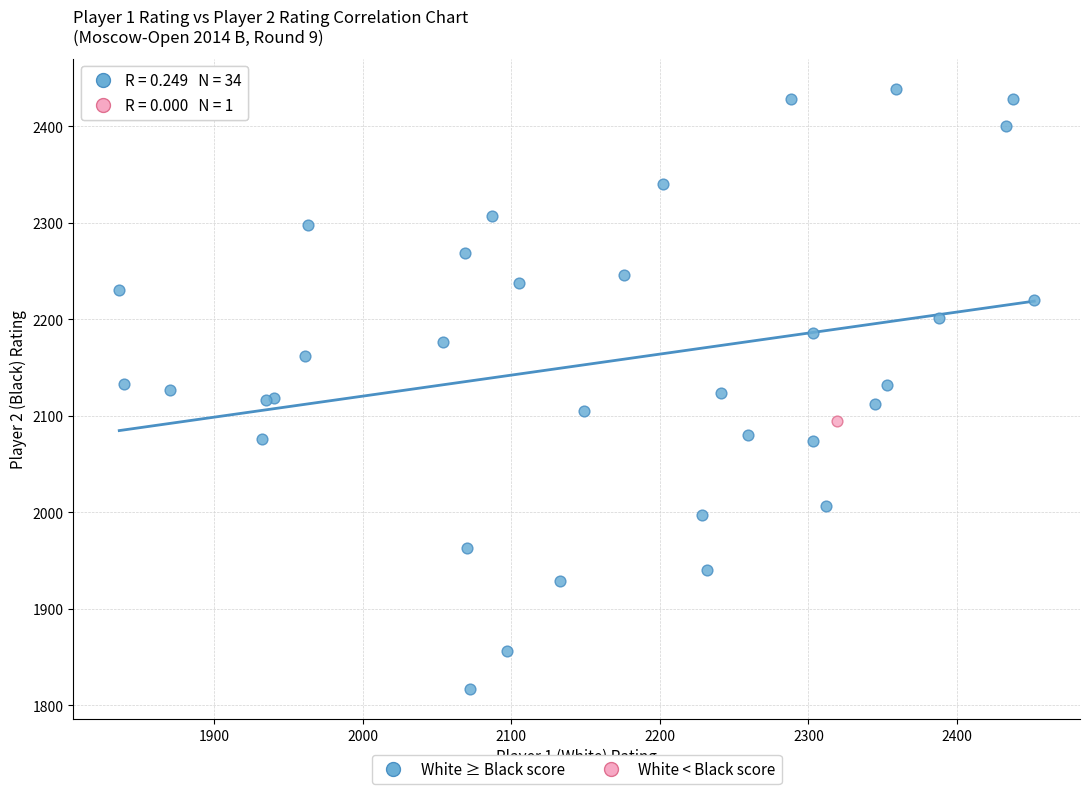

What are all the series names shown in the legend?

White ≥ Black score, White < Black score